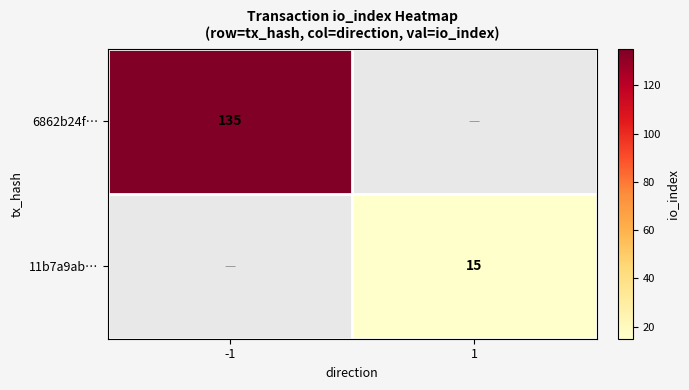

The 11b7a9ab… series shows 21 at 1. True or false?

False